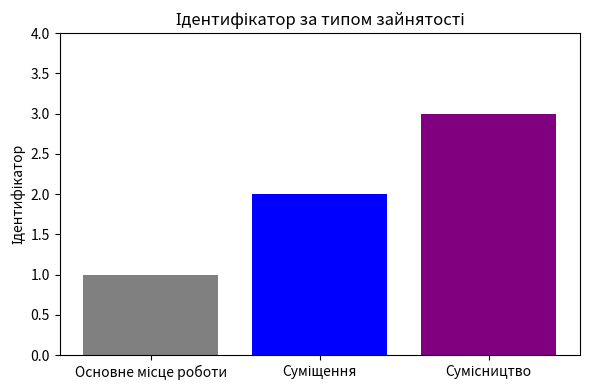

What is the greatest value displayed?

3